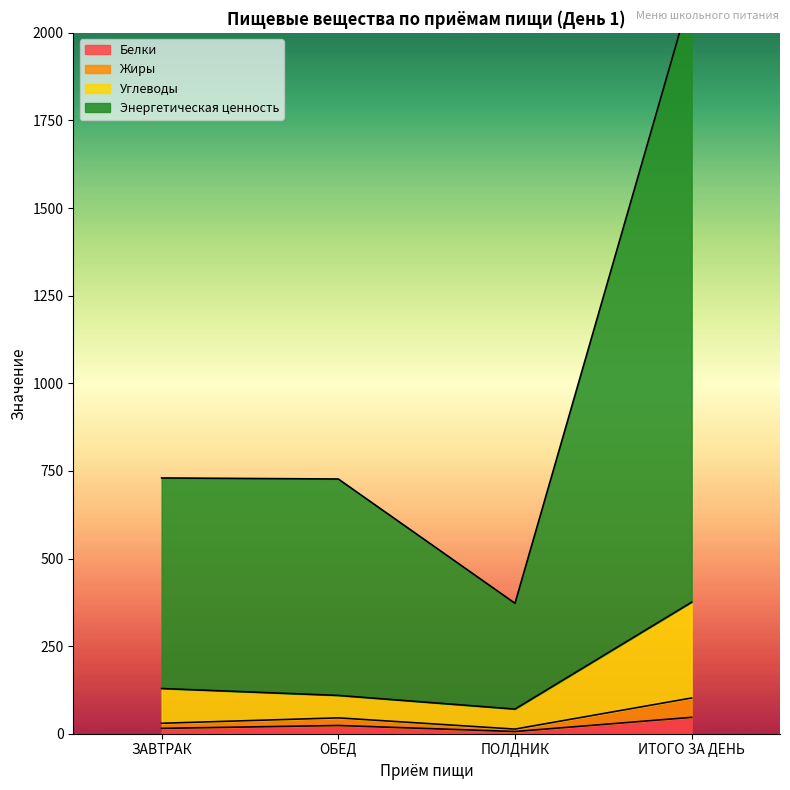

Where is the first local maximum for Жиры?

ОБЕД